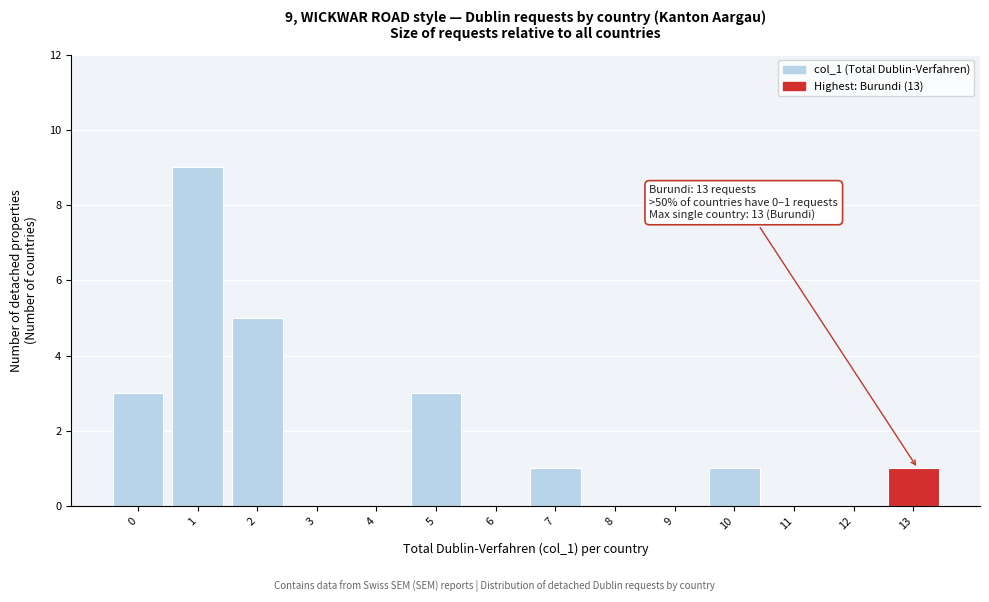

Reading left to right, what are all the values shown in this chart?

0=3	1=9	2=5	3=0	4=0	5=3	6=0	7=1	8=0	9=0	10=1	11=0	12=0	13=1